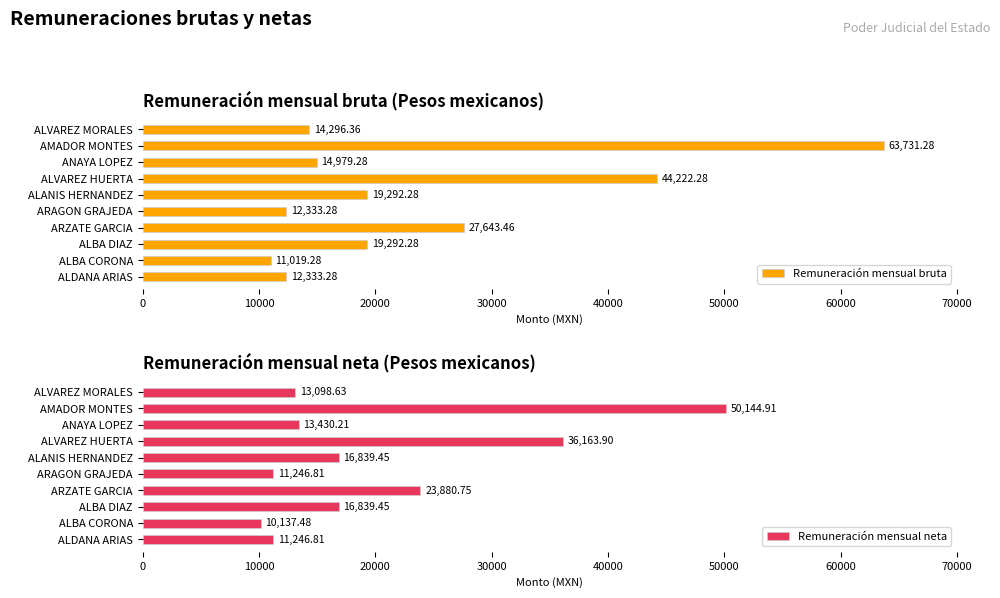

What is the approximate value of Remuneración mensual bruta at ALVAREZ HUERTA?

44222.3